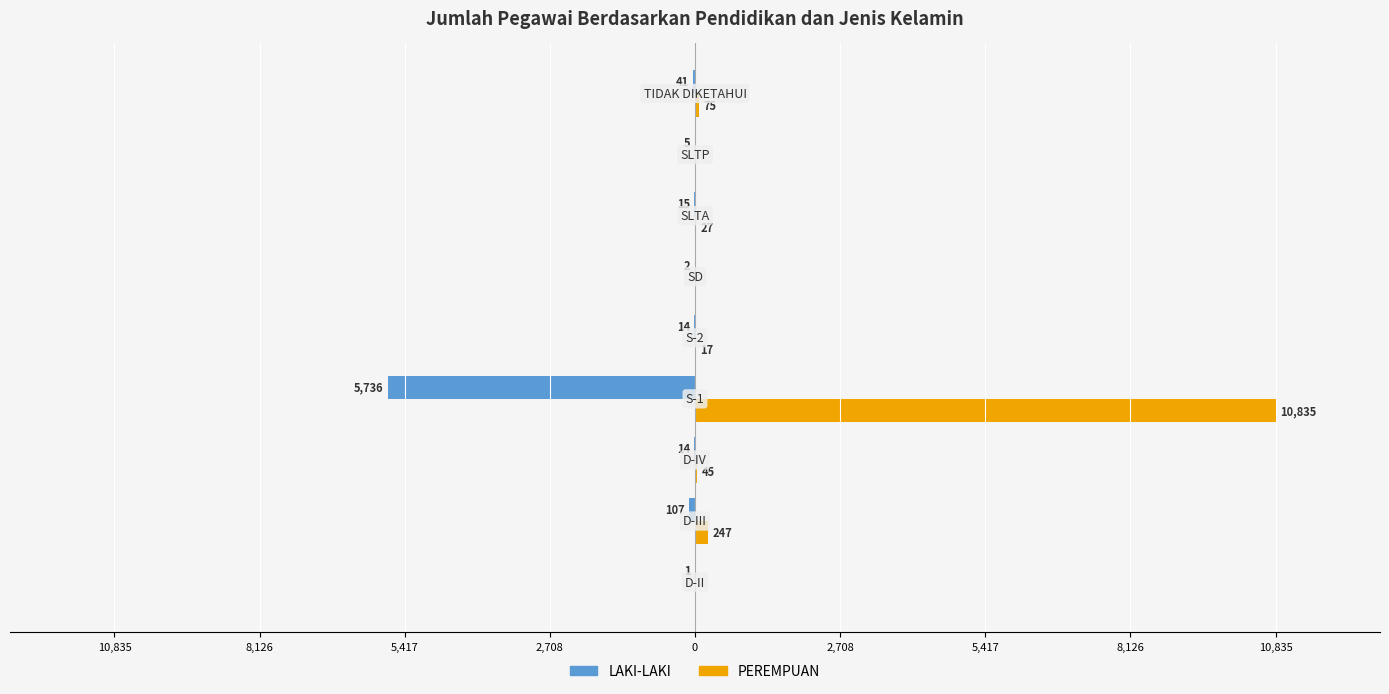

What are all the series names shown in the legend?

LAKI-LAKI, PEREMPUAN